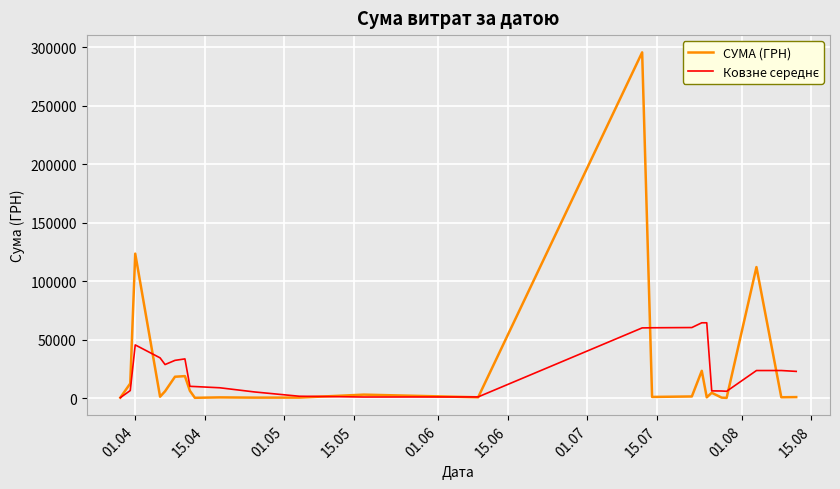

Which series has the widest spread of values?

СУМА (ГРН)